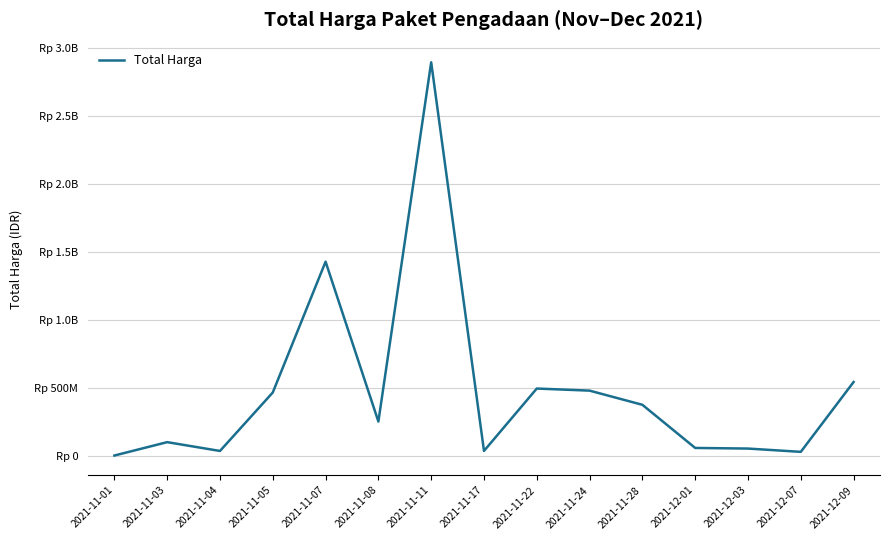

What is the maximum value shown in the chart?

2892122000